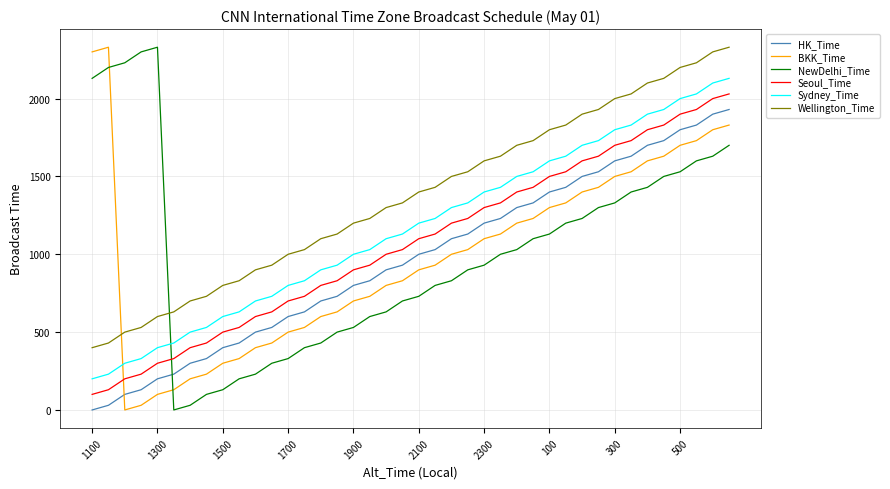

What is the maximum value for Wellington_Time?

2330